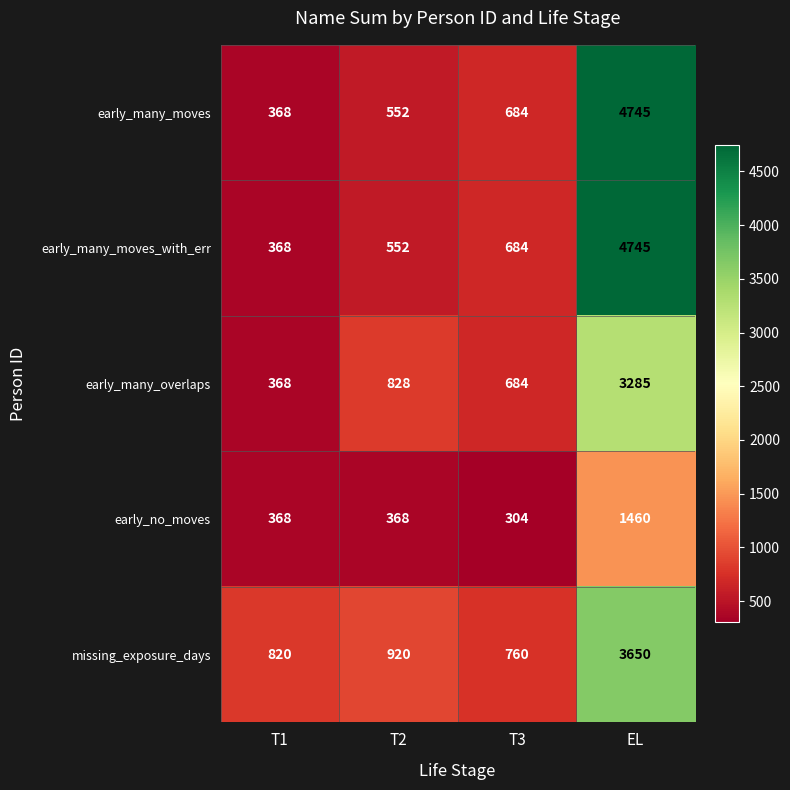

True or false: early_no_moves has a value of 447 at T3.

False